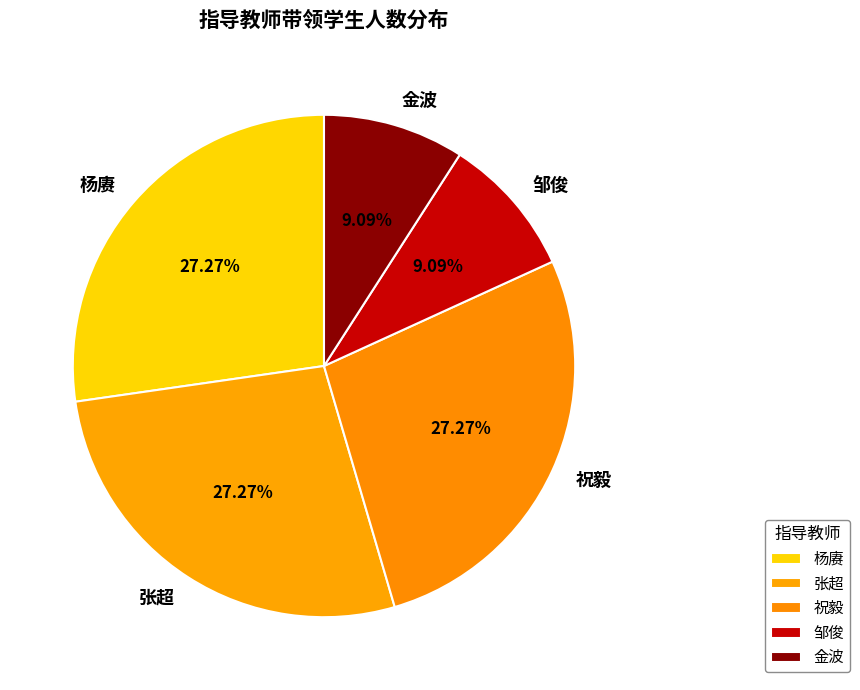

Combined, what portion of the pie is 张超 and 杨赓?

54.5%